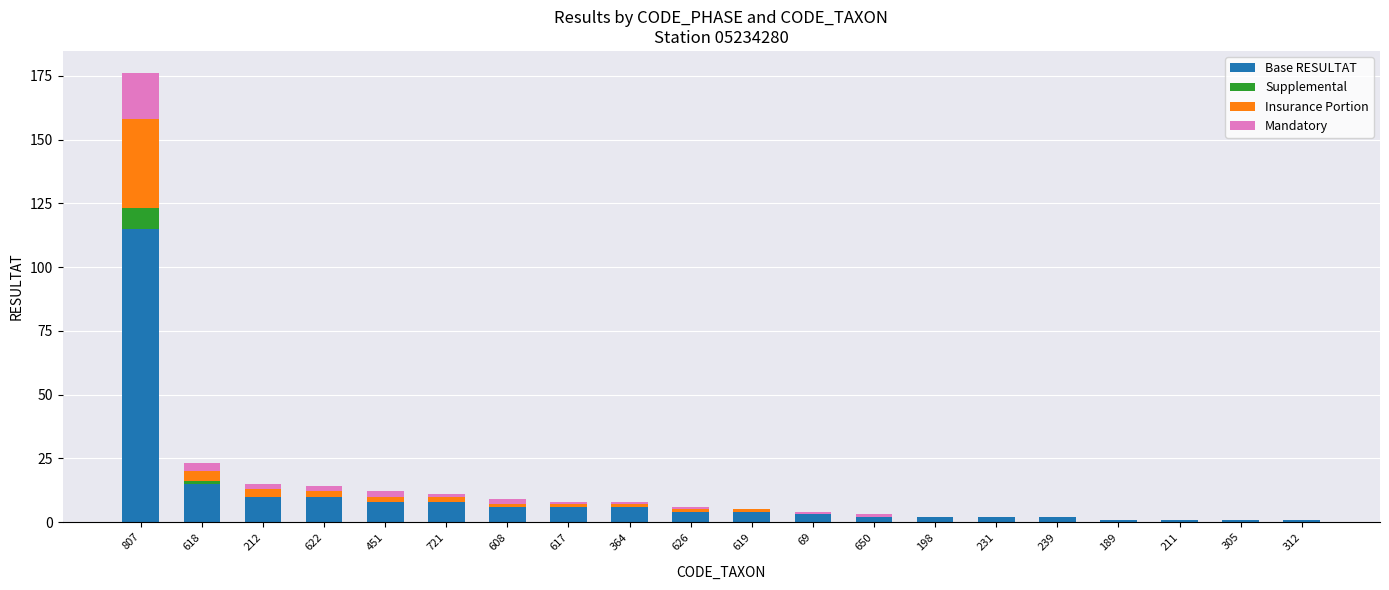

Where is Base RESULTAT nearest to the value 58?

618